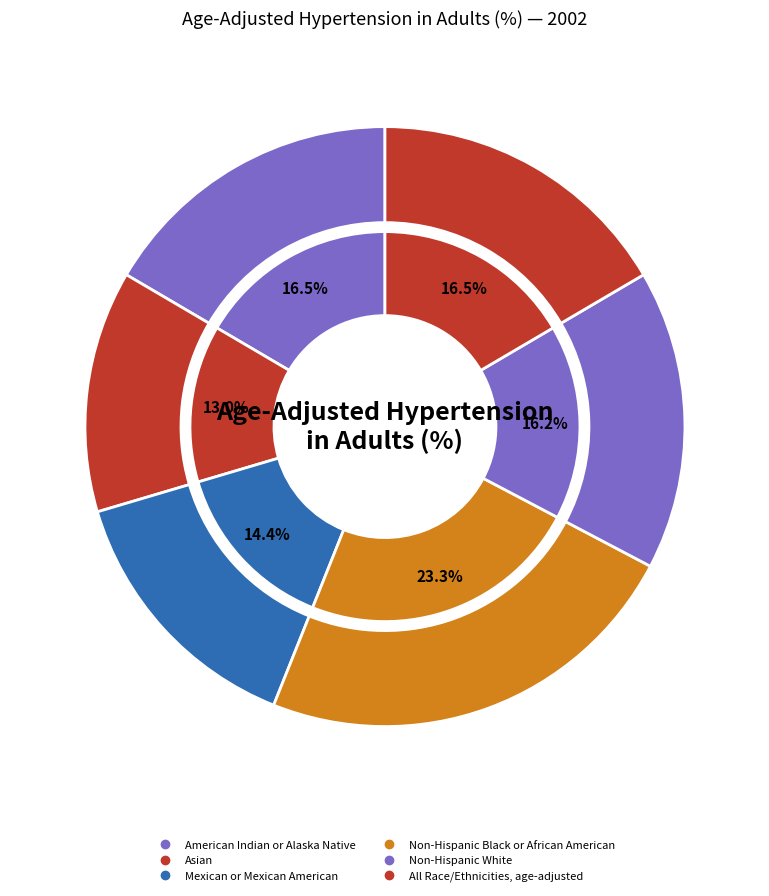

The Mexican or Mexican American slice represents 14% of the pie. True or false?

True